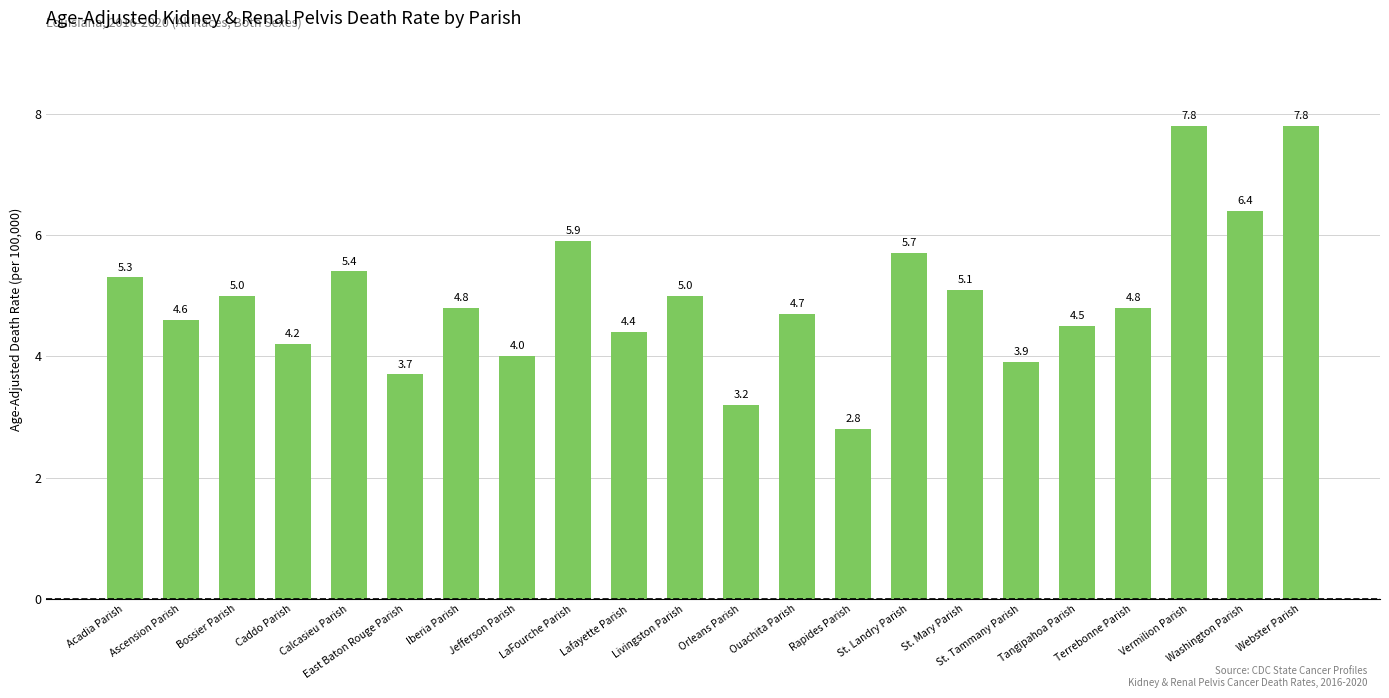

What is the value of the 10th bar from the left?

4.4